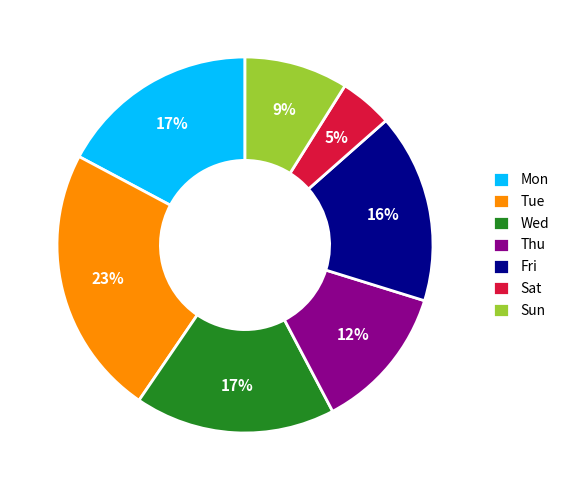

To the nearest percent, what percentage of the pie is Sun?

9%